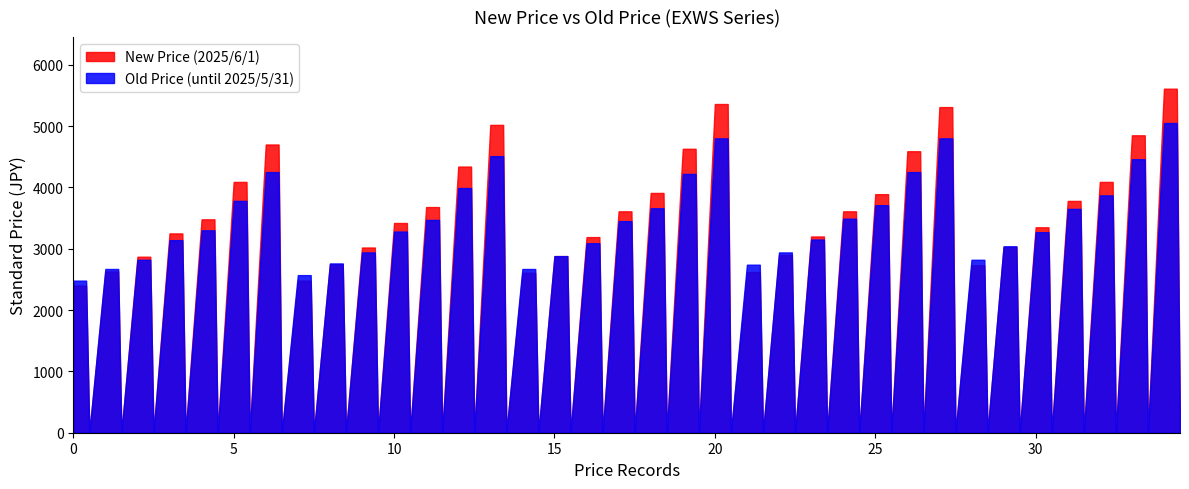

What is the difference between the second highest and minimum values in the New Price (2025/6/1) series?

5610